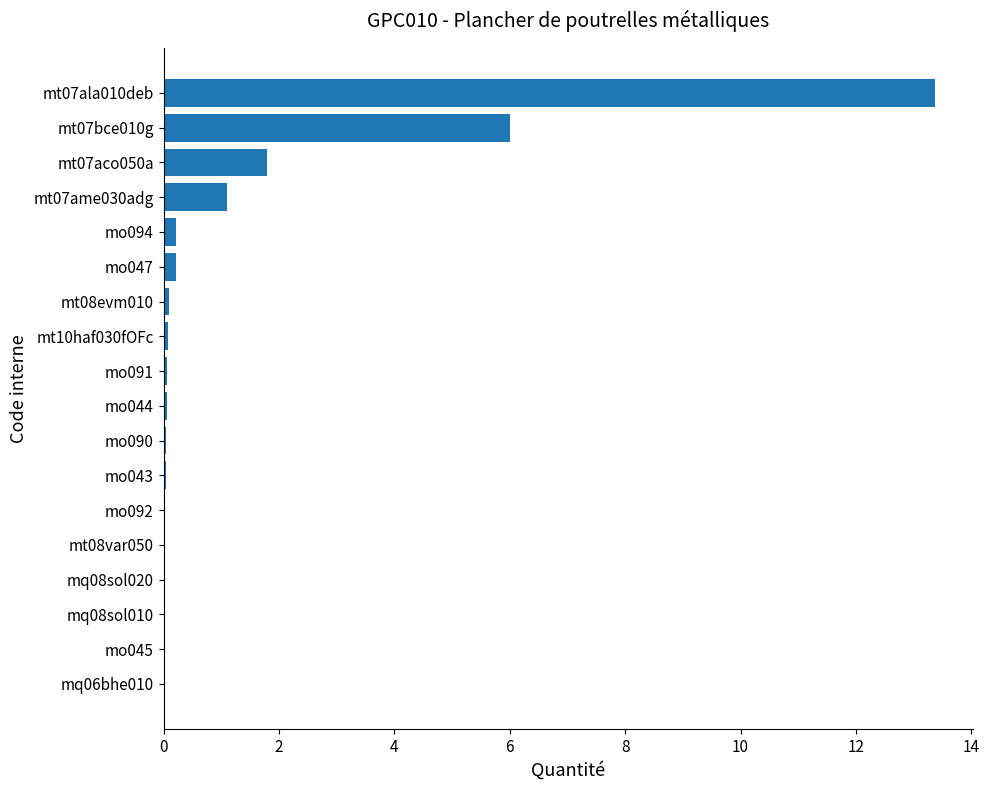

At which category does the chart reach its peak across all series?

mt07ala010deb